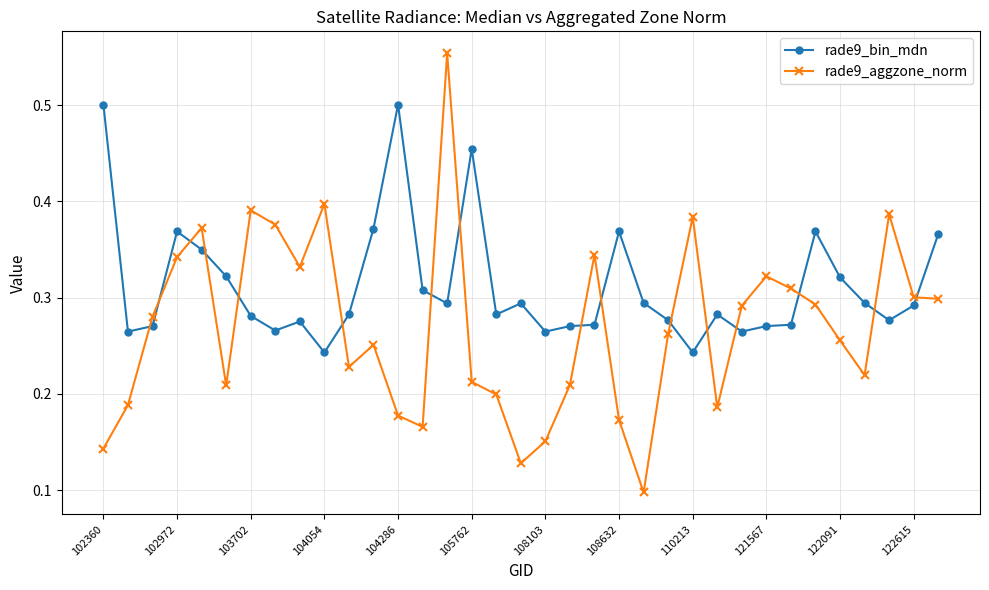

How many interior local peaks does the rade9_aggzone_norm series have?

9